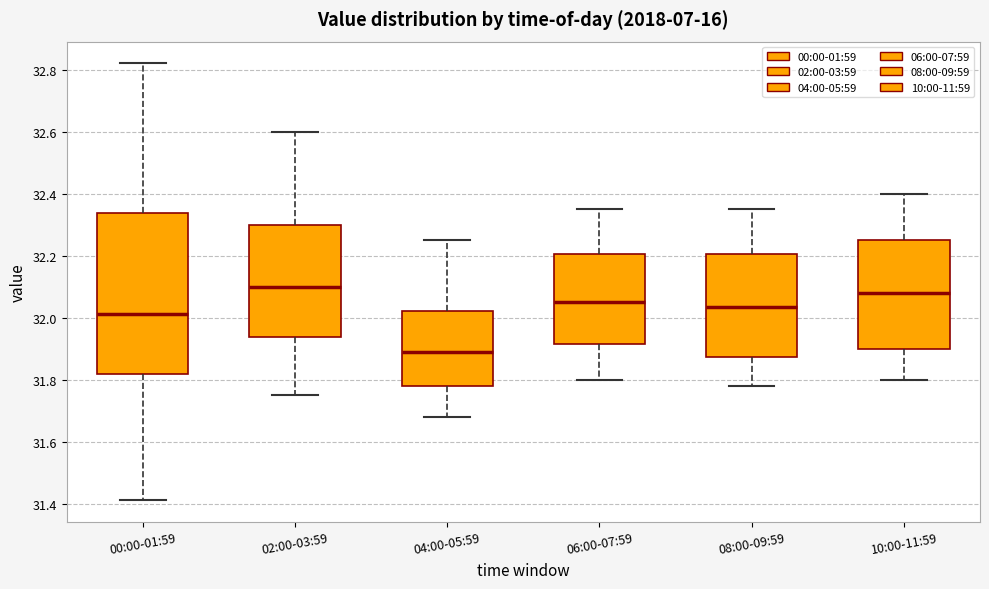

Which box has the highest median line?

02:00-03:59